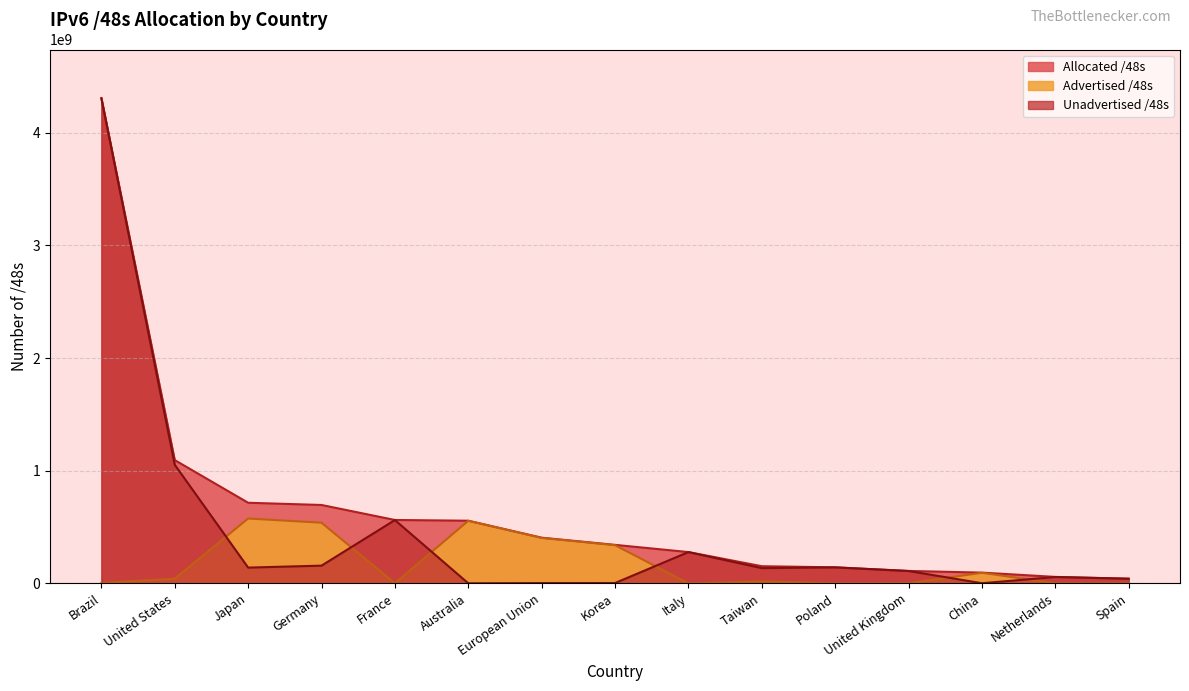

What is the average value of the Advertised /48s series?

171416169